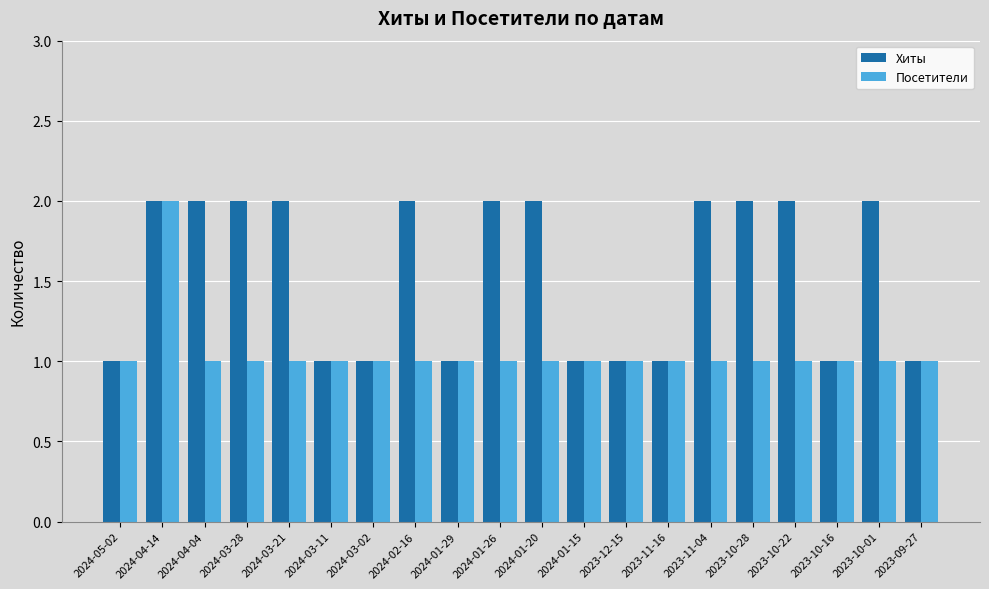

Which series changed the most between 2024-01-26 and 2023-09-27?

Хиты